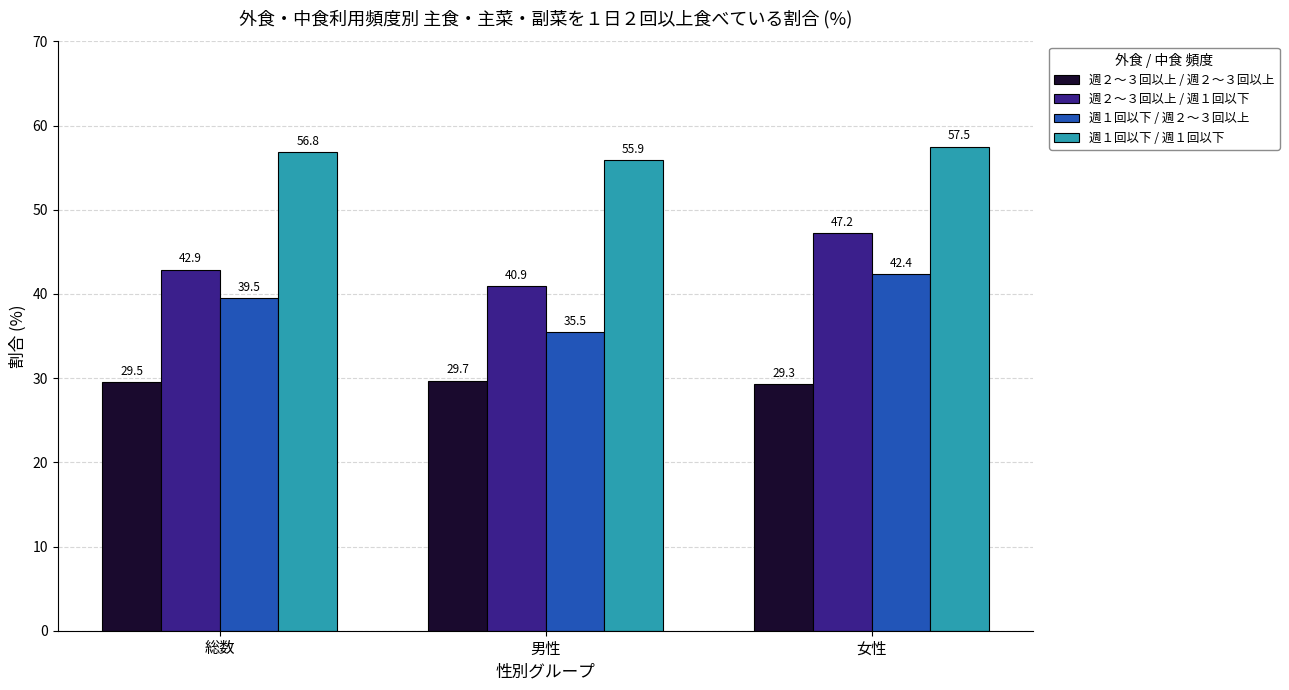

The 週２～３回以上 / 週１回以下 series shows 47.2 at 女性. True or false?

True